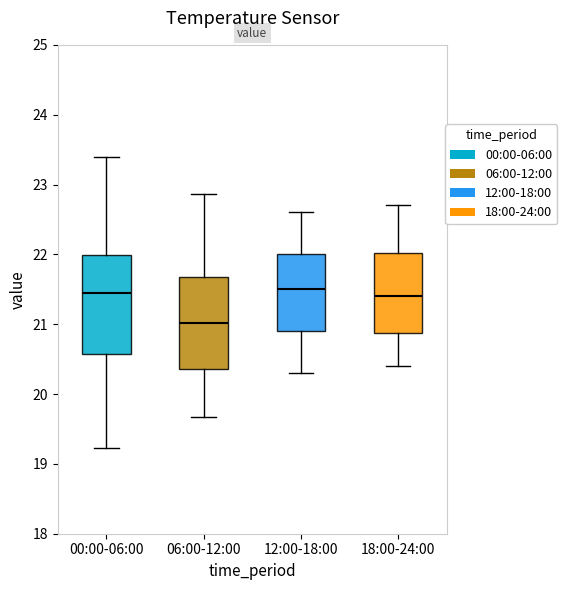

Reading left to right, transcribe this box plot: for each box, give where its median line is, the range the box spans, and where its two whiskers end, as read against the y-axis. The values are not printed on the chart, so give them approximately, as read against the axis.

00:00-06:00: median 21.5, box 20.6 to 22.0, whiskers 19.2 to 23.4
06:00-12:00: median 21.0, box 20.4 to 21.7, whiskers 19.7 to 22.9
12:00-18:00: median 21.5, box 20.9 to 22.0, whiskers 20.3 to 22.6
18:00-24:00: median 21.4, box 20.9 to 22.0, whiskers 20.4 to 22.7